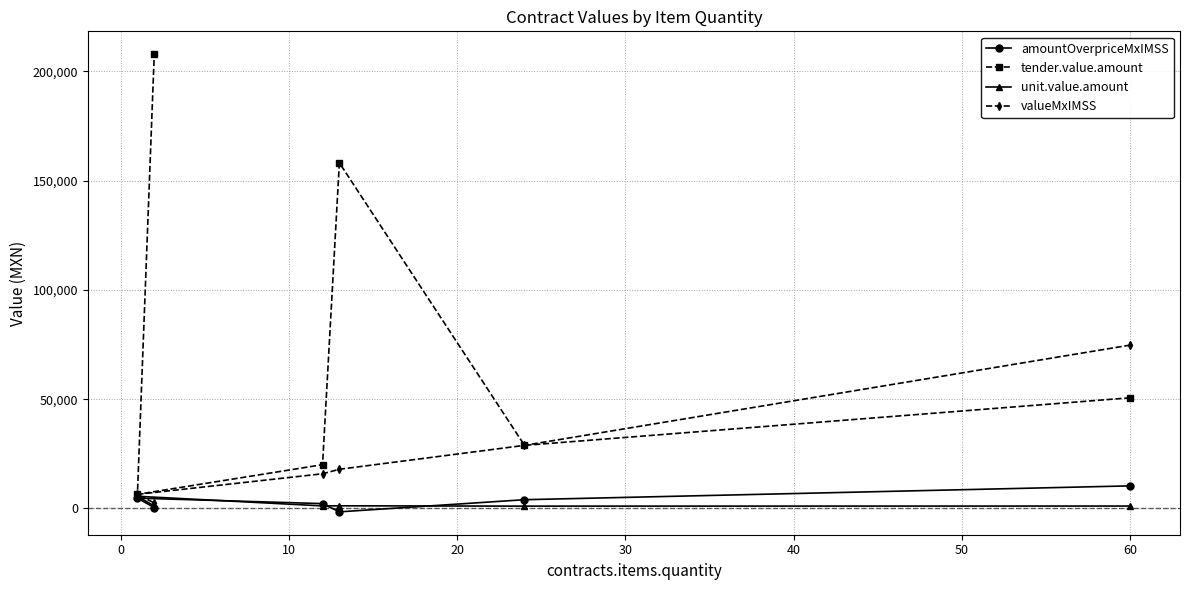

Which series has the largest range (max minus min)?

tender.value.amount